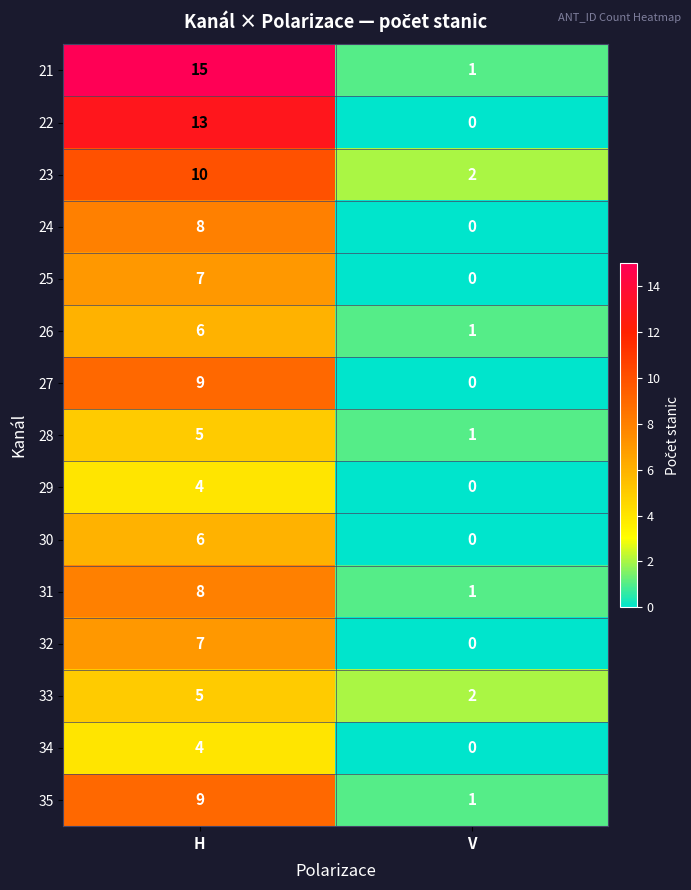

How many series are shown in this chart?

15